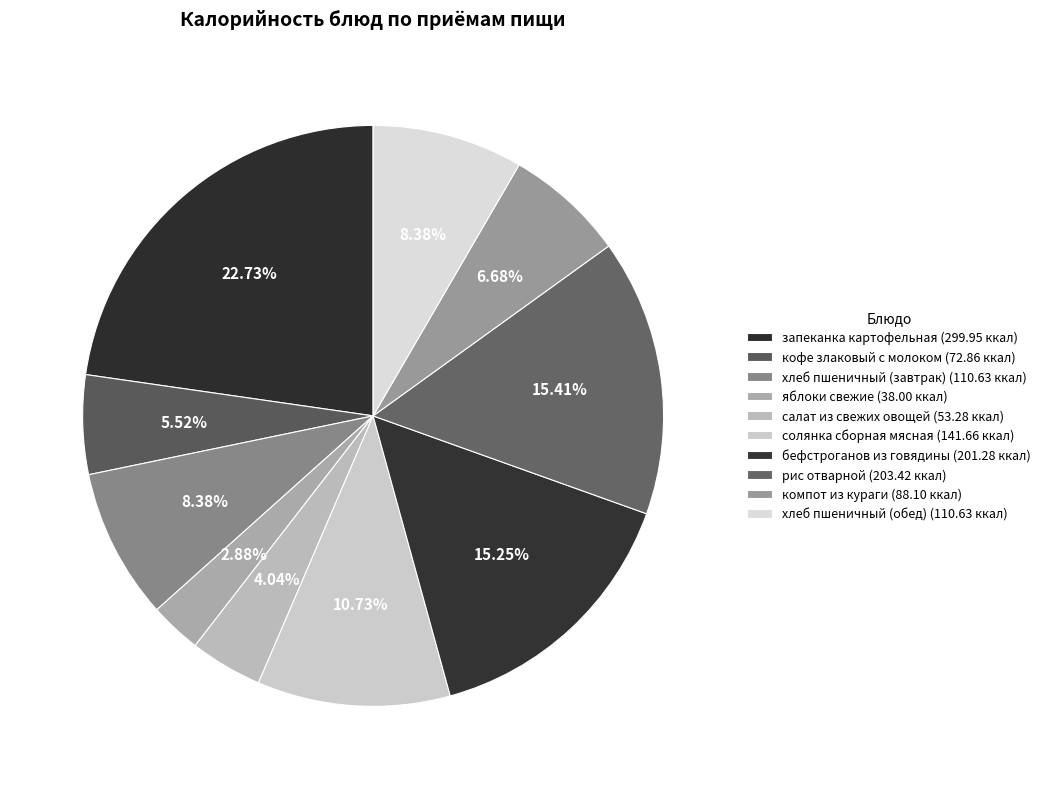

To the nearest percent, what is the difference between the largest and smallest slice percentages?

20%